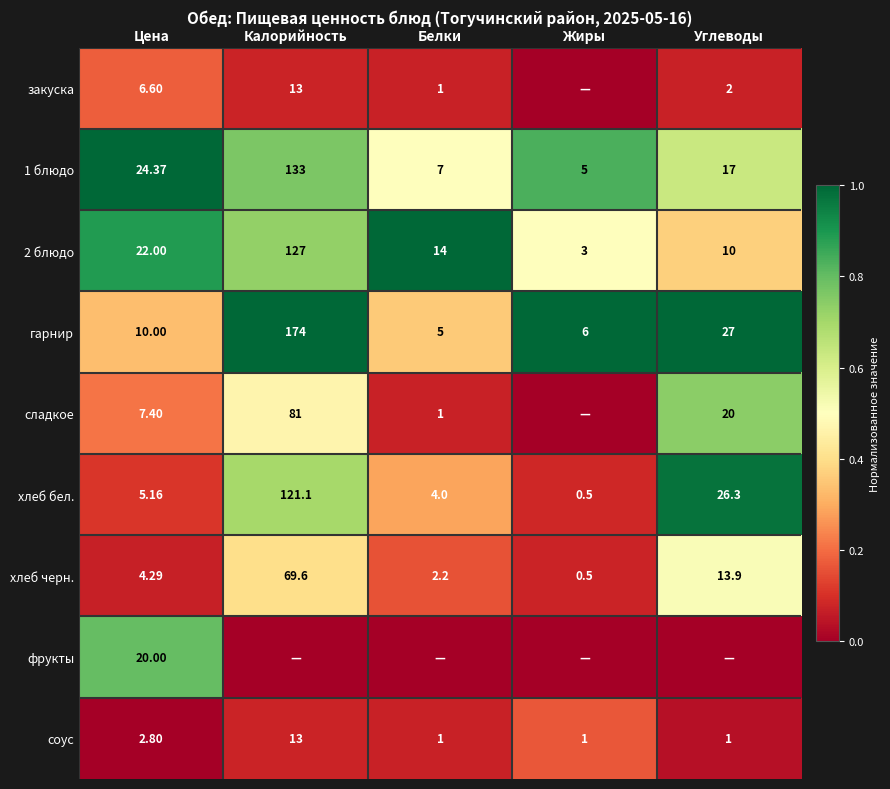

At which label does соус reach its peak?

Калорийность